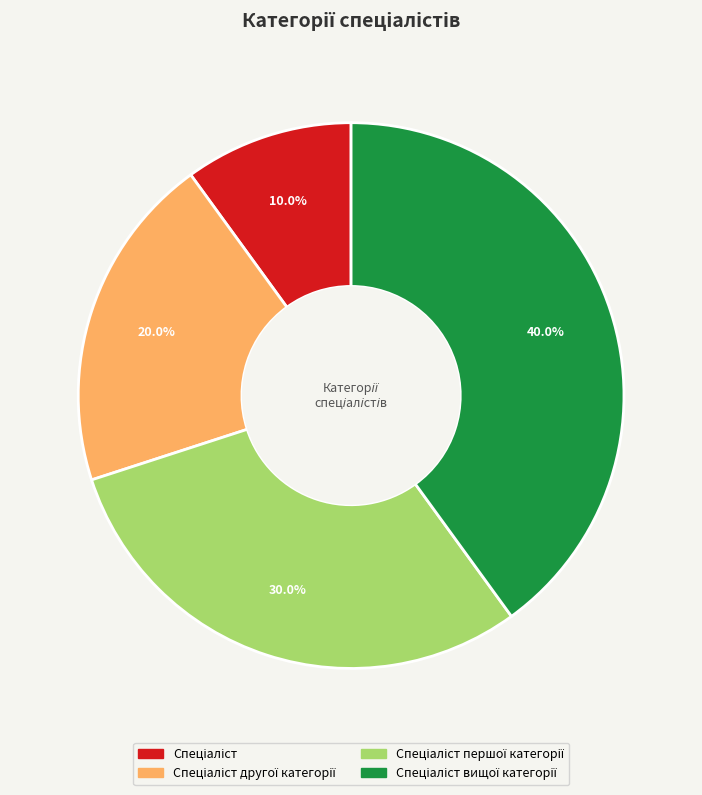

Is there a majority slice in this chart?

No